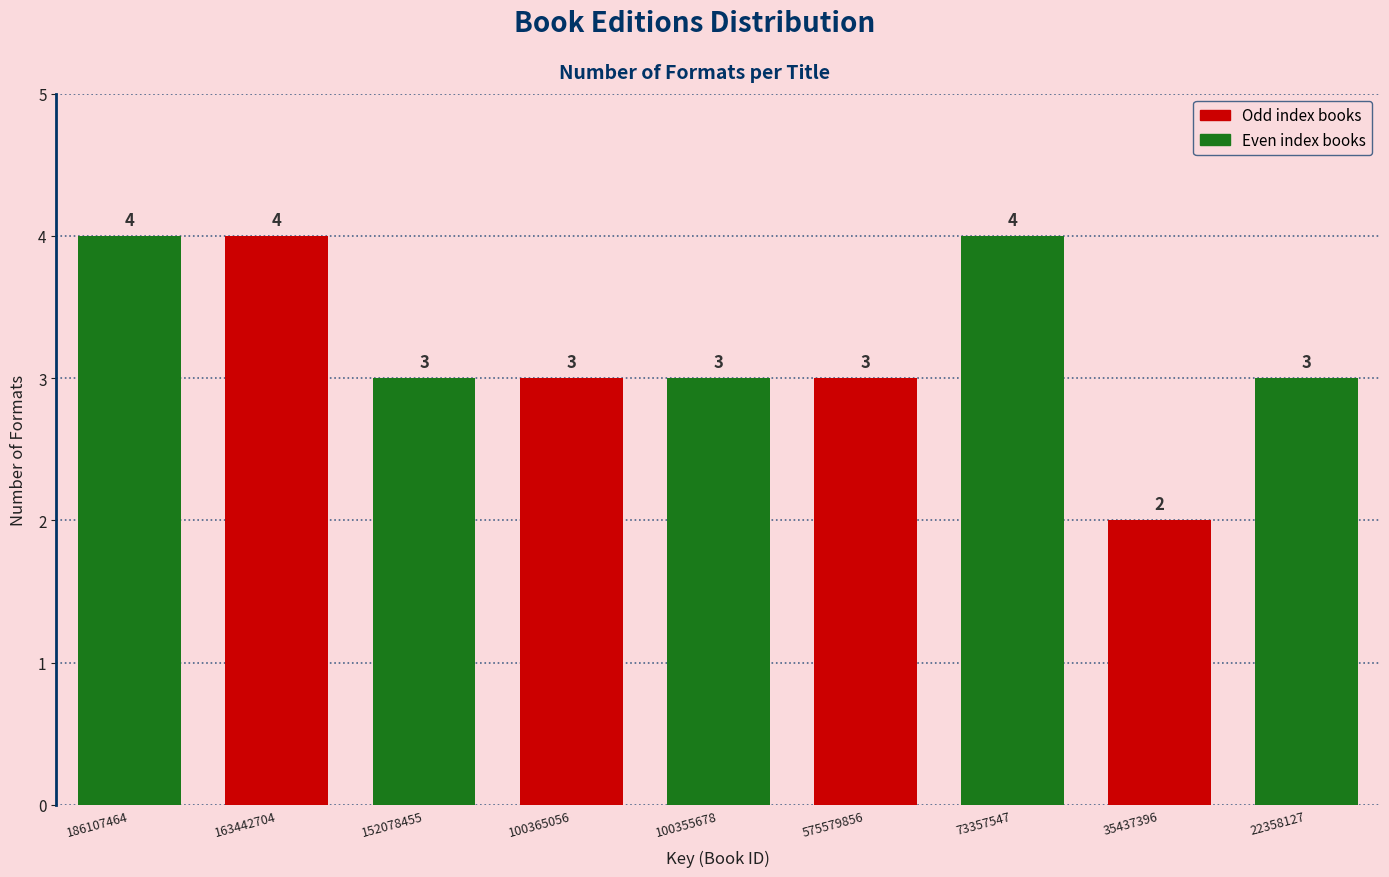

Reading left to right, transcribe all the data shown in this chart.

186107464=4	163442704=4	152078455=3	100365056=3	100355678=3	575579856=3	73357547=4	35437396=2	22358127=3